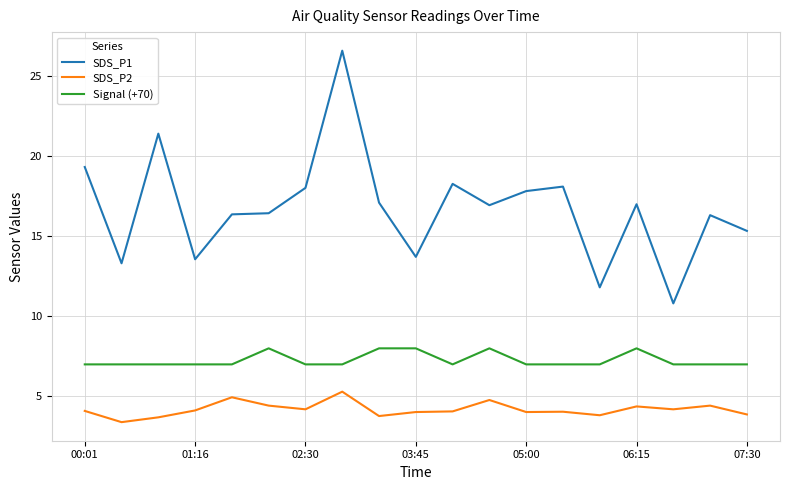

Which series has the widest spread of values?

SDS_P1